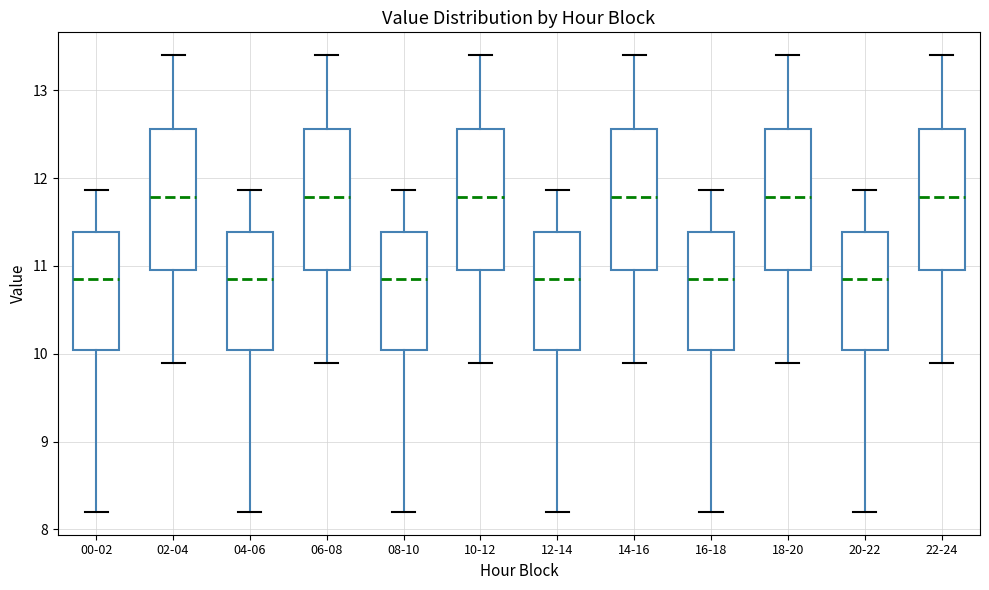

Reading left to right, transcribe this box plot: for each box, give where its median line is, the range the box spans, and where its two whiskers end, as read against the y-axis. The values are not printed on the chart, so give them approximately, as read against the axis.

00-02: median 10.9, box 10.0 to 11.4, whiskers 8.2 to 11.9
02-04: median 11.8, box 11.0 to 12.6, whiskers 9.9 to 13.4
04-06: median 10.9, box 10.0 to 11.4, whiskers 8.2 to 11.9
06-08: median 11.8, box 11.0 to 12.6, whiskers 9.9 to 13.4
08-10: median 10.9, box 10.0 to 11.4, whiskers 8.2 to 11.9
10-12: median 11.8, box 11.0 to 12.6, whiskers 9.9 to 13.4
12-14: median 10.9, box 10.0 to 11.4, whiskers 8.2 to 11.9
14-16: median 11.8, box 11.0 to 12.6, whiskers 9.9 to 13.4
16-18: median 10.9, box 10.0 to 11.4, whiskers 8.2 to 11.9
18-20: median 11.8, box 11.0 to 12.6, whiskers 9.9 to 13.4
20-22: median 10.9, box 10.0 to 11.4, whiskers 8.2 to 11.9
22-24: median 11.8, box 11.0 to 12.6, whiskers 9.9 to 13.4